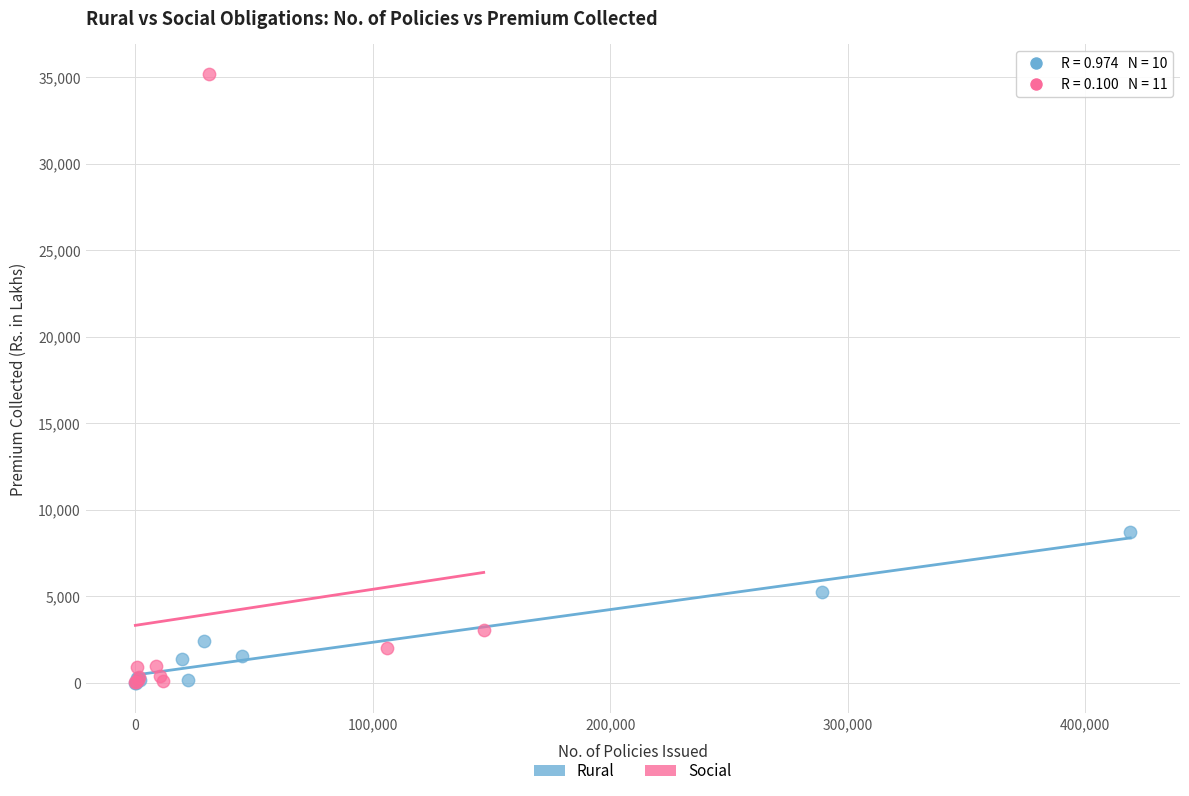

Which series contains the highest Y value?

Social